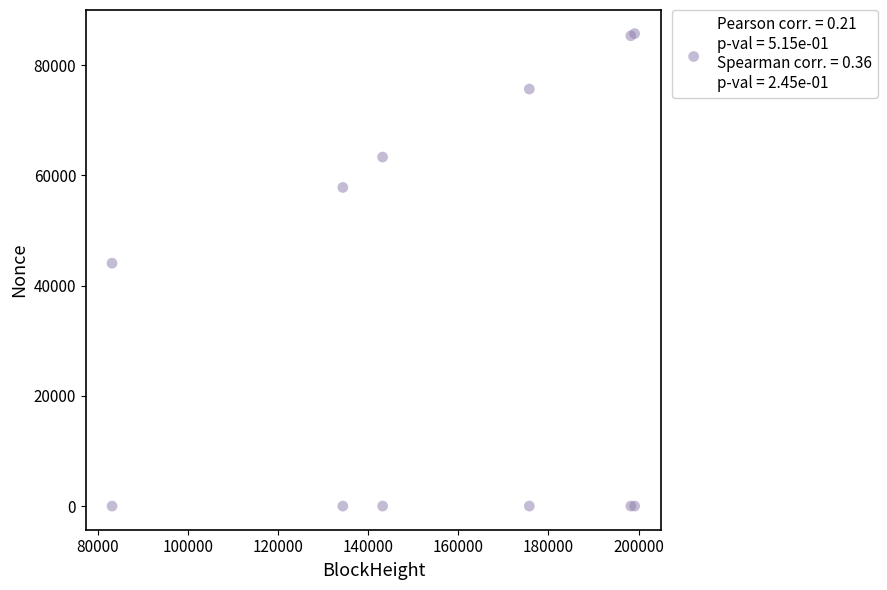

What Y value in the scatter plot is closest to 42868?

44078